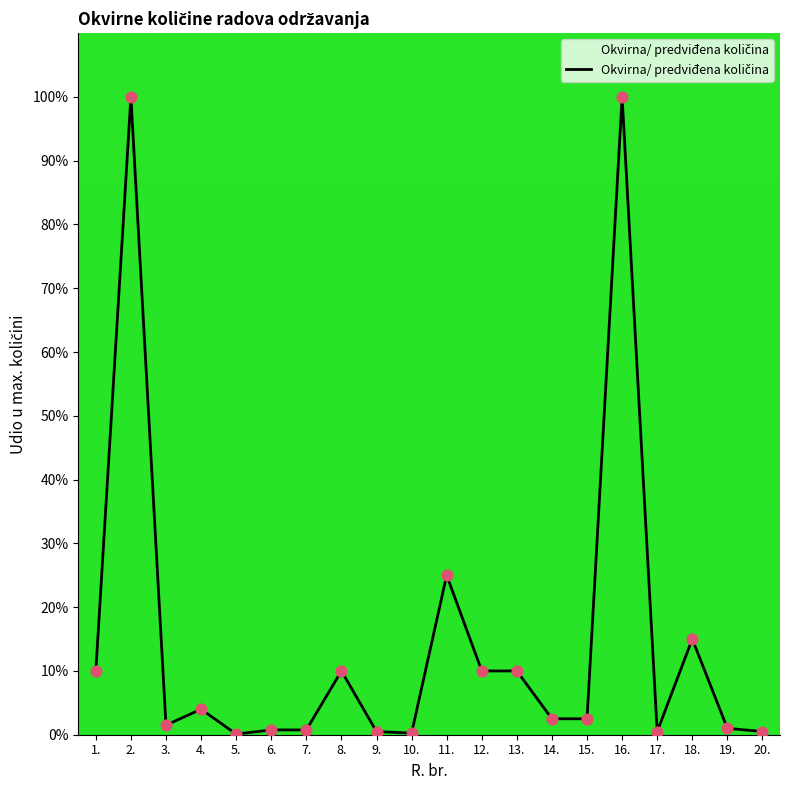

What is the ratio of the value at 1. to the value at 14.?

4.0